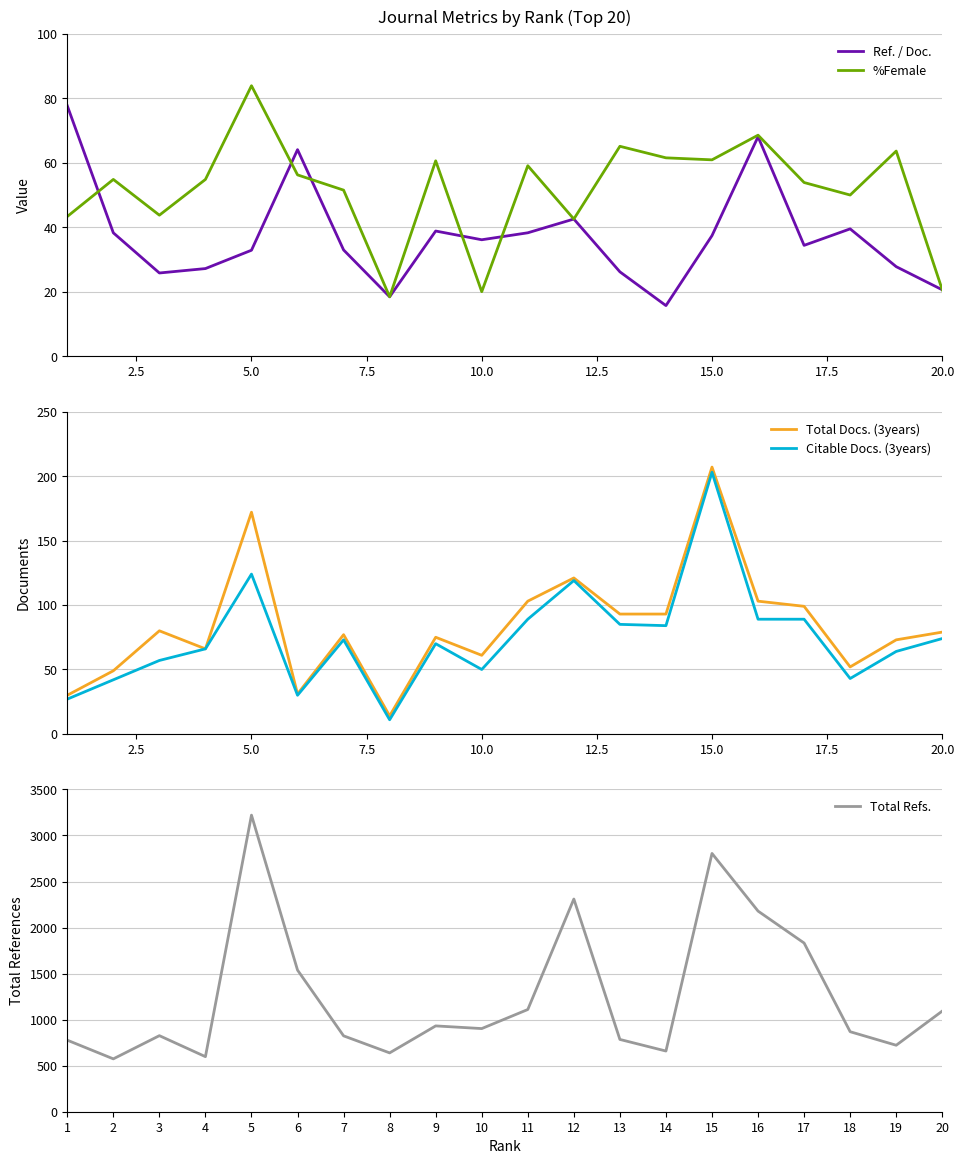

Which category has the highest value in the %Female series?

5.0